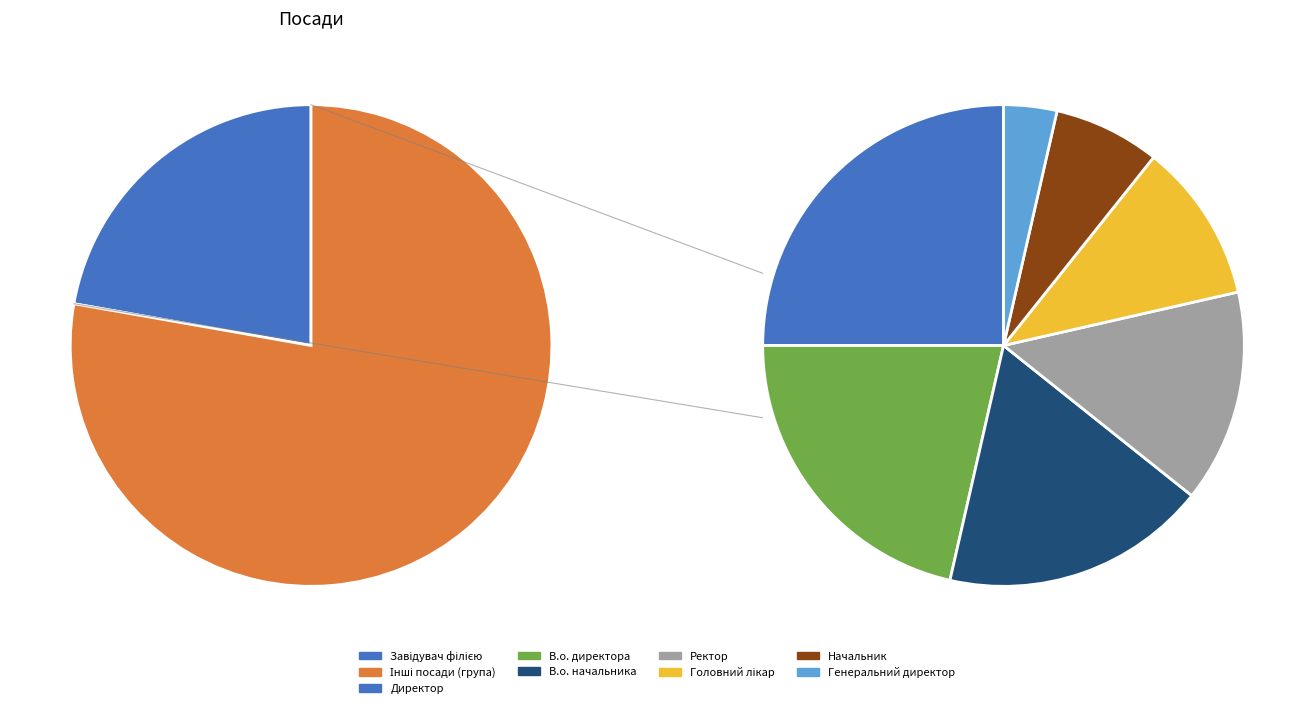

To the nearest percent, what is the average slice percentage?

12%